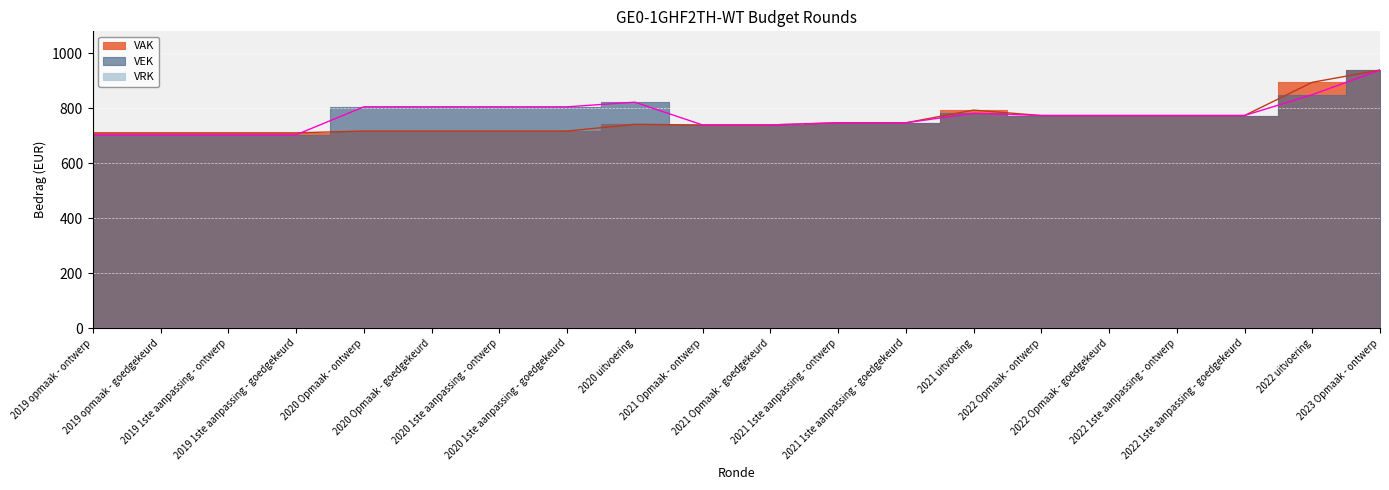

What is the average value of the VEK series?

775.1